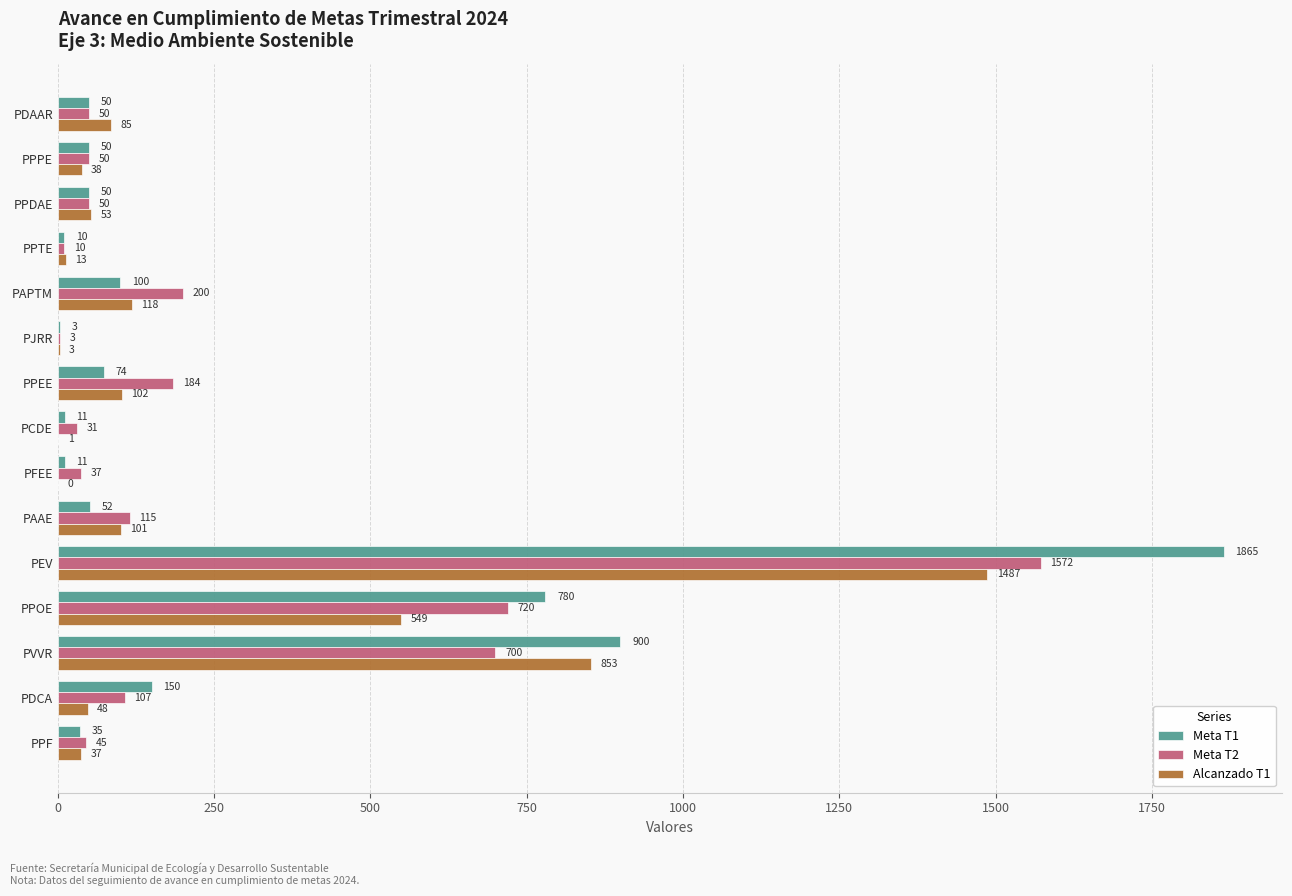

Which series has the largest total across all categories?

Meta T1